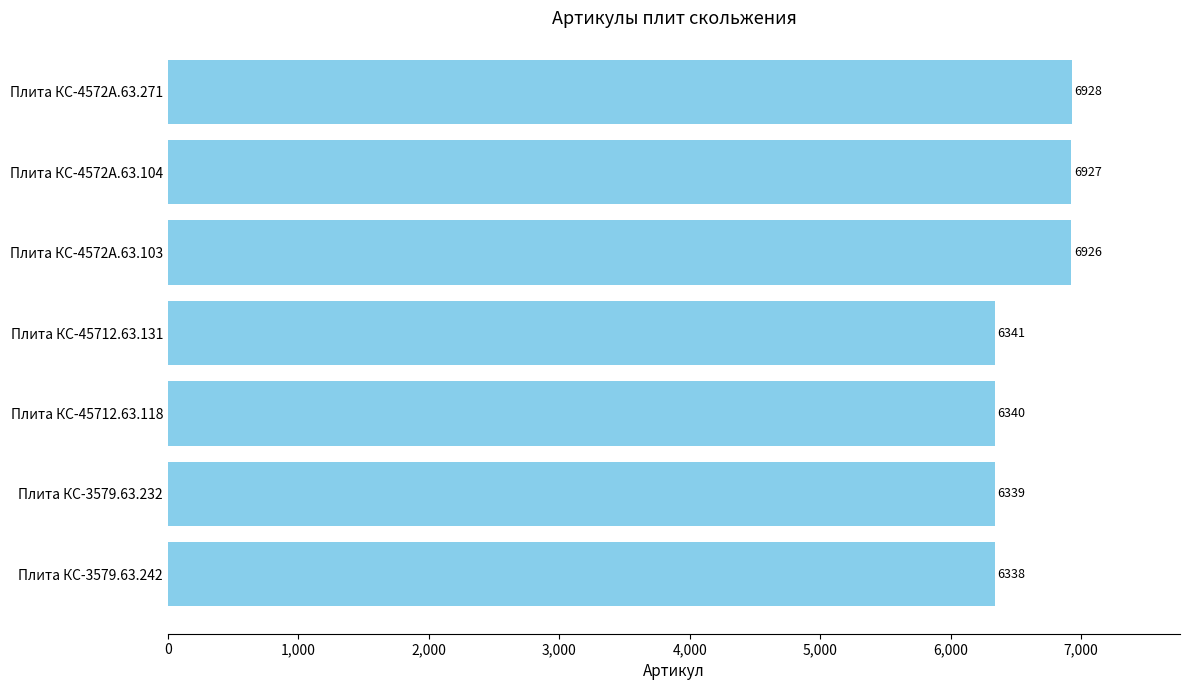

Reading bottom to top, transcribe all the data shown in this chart.

6338	6339	6340	6341	6926	6927	6928